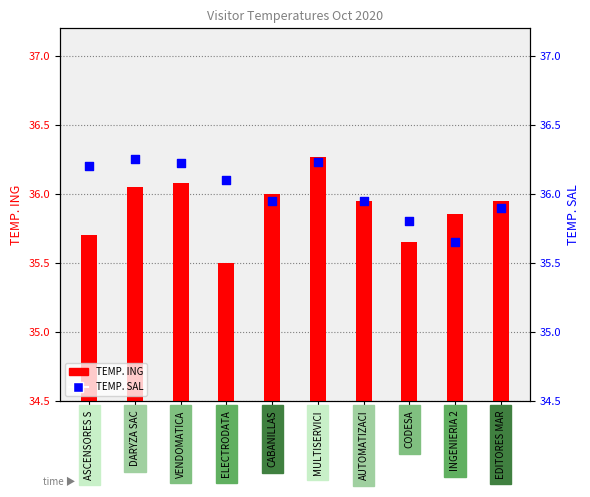

What are all the series names shown in the legend?

TEMP. ING, TEMP. SAL